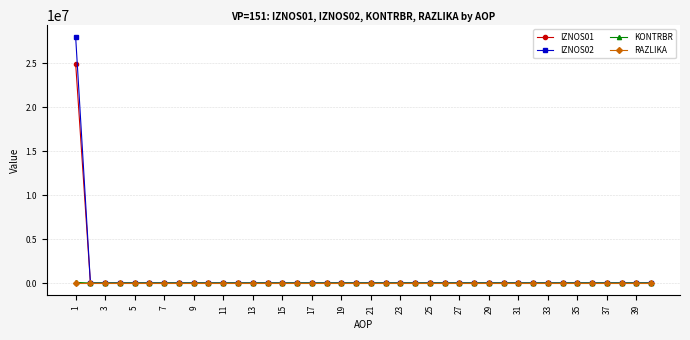

Which series has the widest spread of values?

IZNOS02